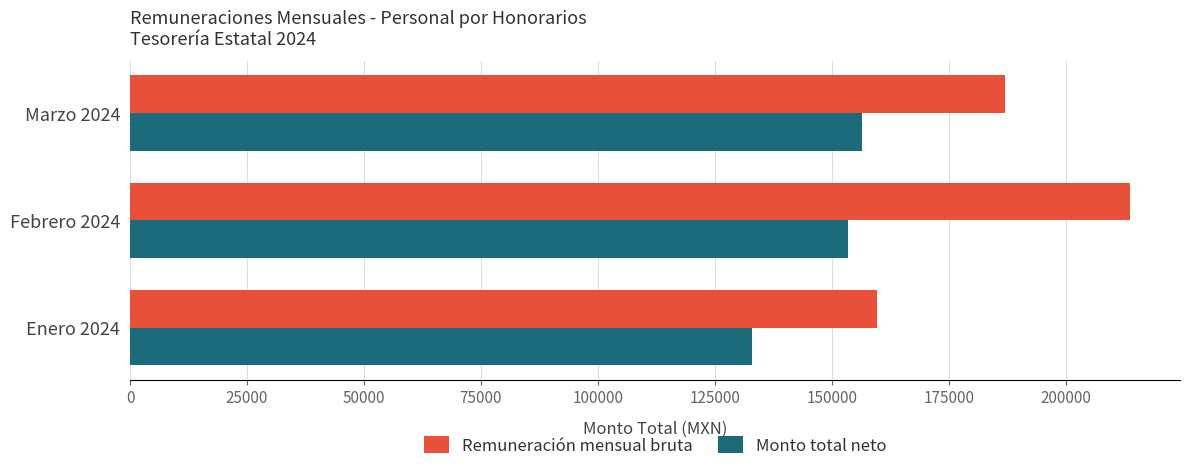

What is the average value of the Remuneración mensual bruta series?

186813.7